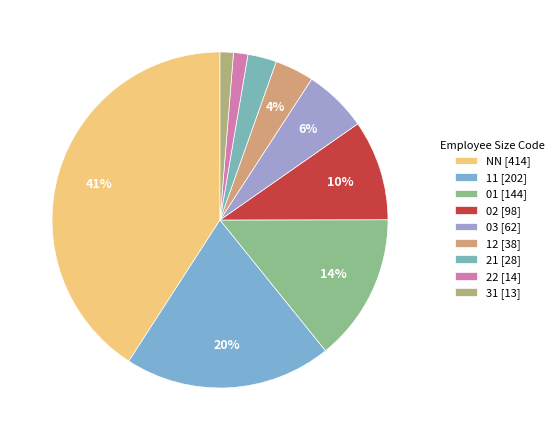

How many slices are in this pie chart?

9